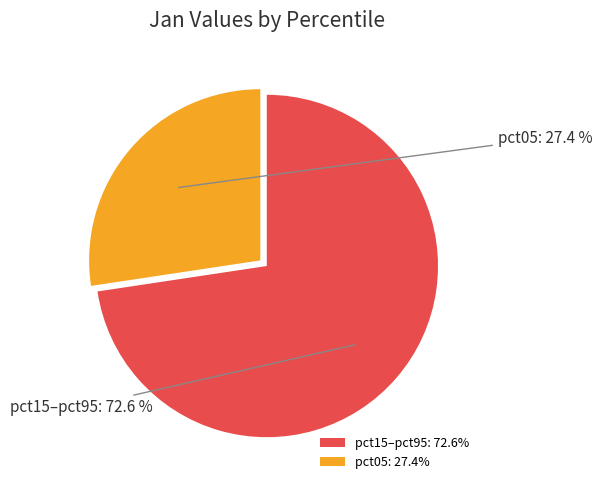

Between pct15–pct95 and pct05, which is larger?

pct15–pct95